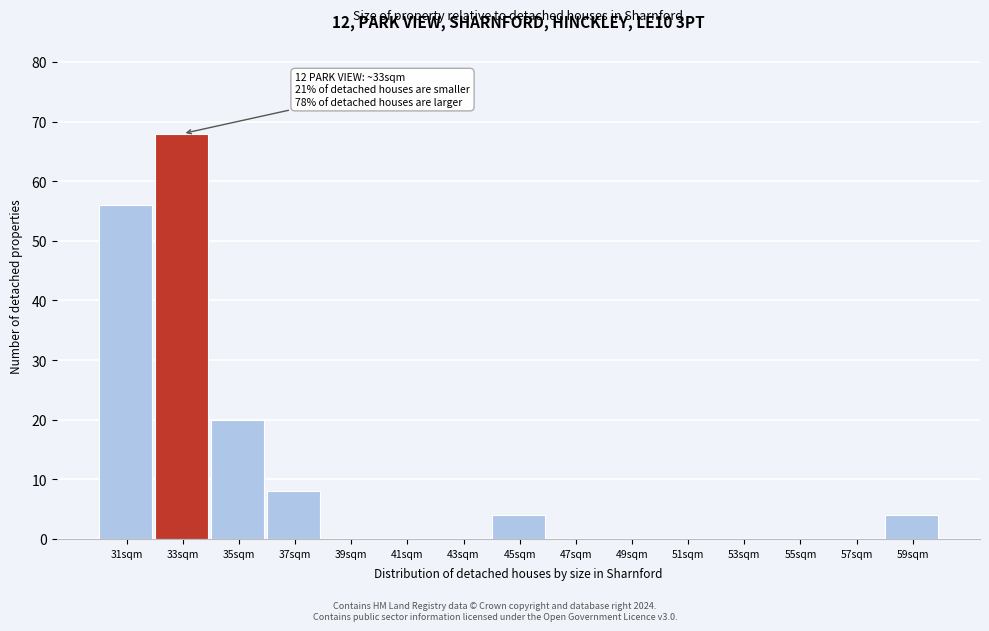

Reading left to right, transcribe all the data shown in this chart.

31sqm=56	33sqm=68	35sqm=20	37sqm=8	39sqm=0	41sqm=0	43sqm=0	45sqm=4	47sqm=0	49sqm=0	51sqm=0	53sqm=0	55sqm=0	57sqm=0	59sqm=4